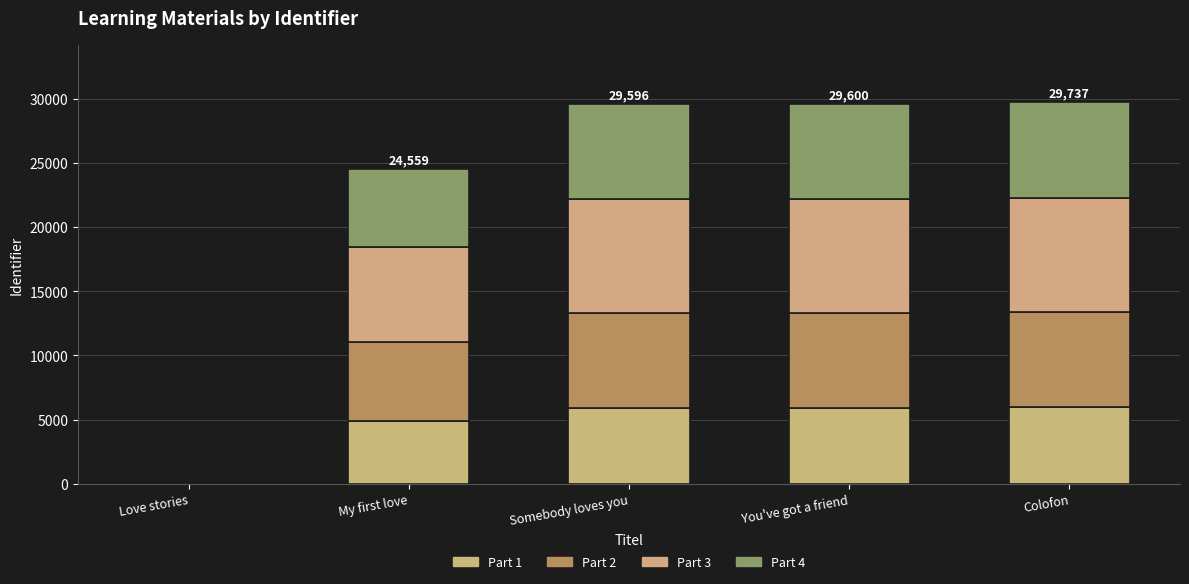

How many data points in Part 1 are above 5919?

3